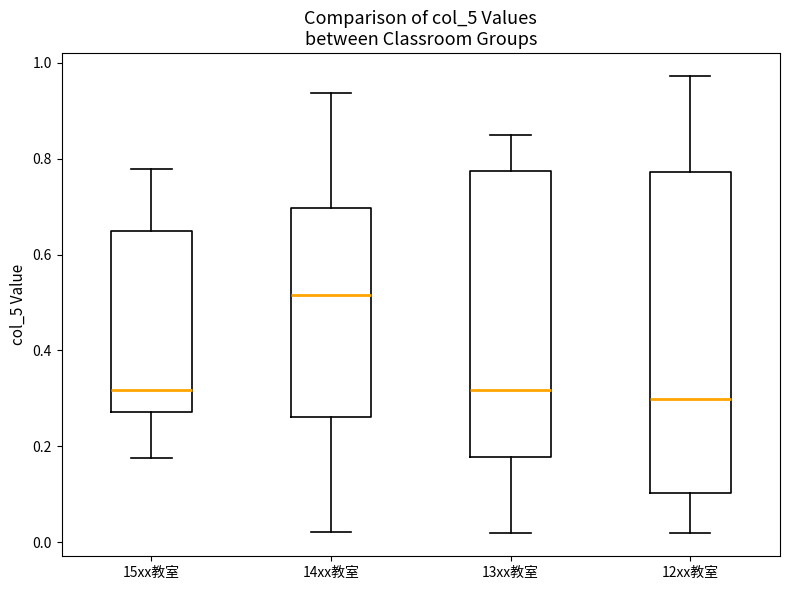

Which box has the highest median line?

14xx教室